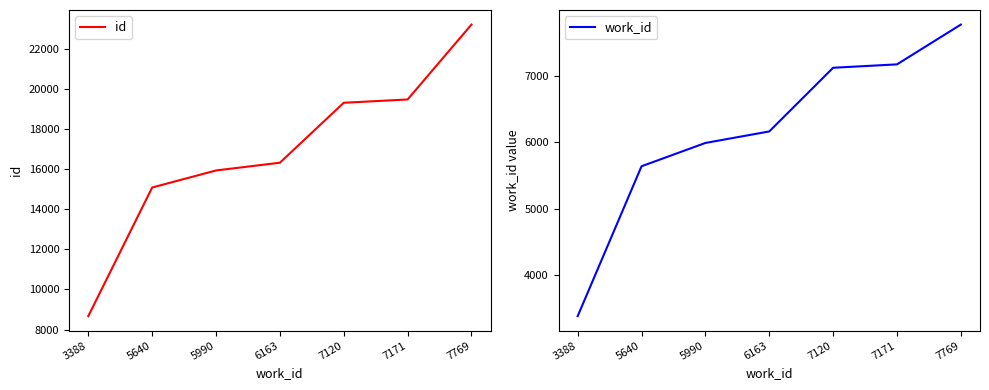

The id series shows 23192 at 7769. True or false?

True